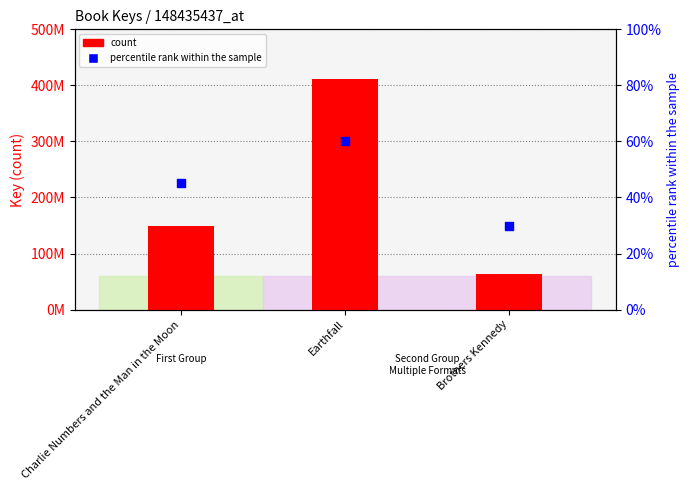

At which category is the sum across all series the highest?

Earthfall